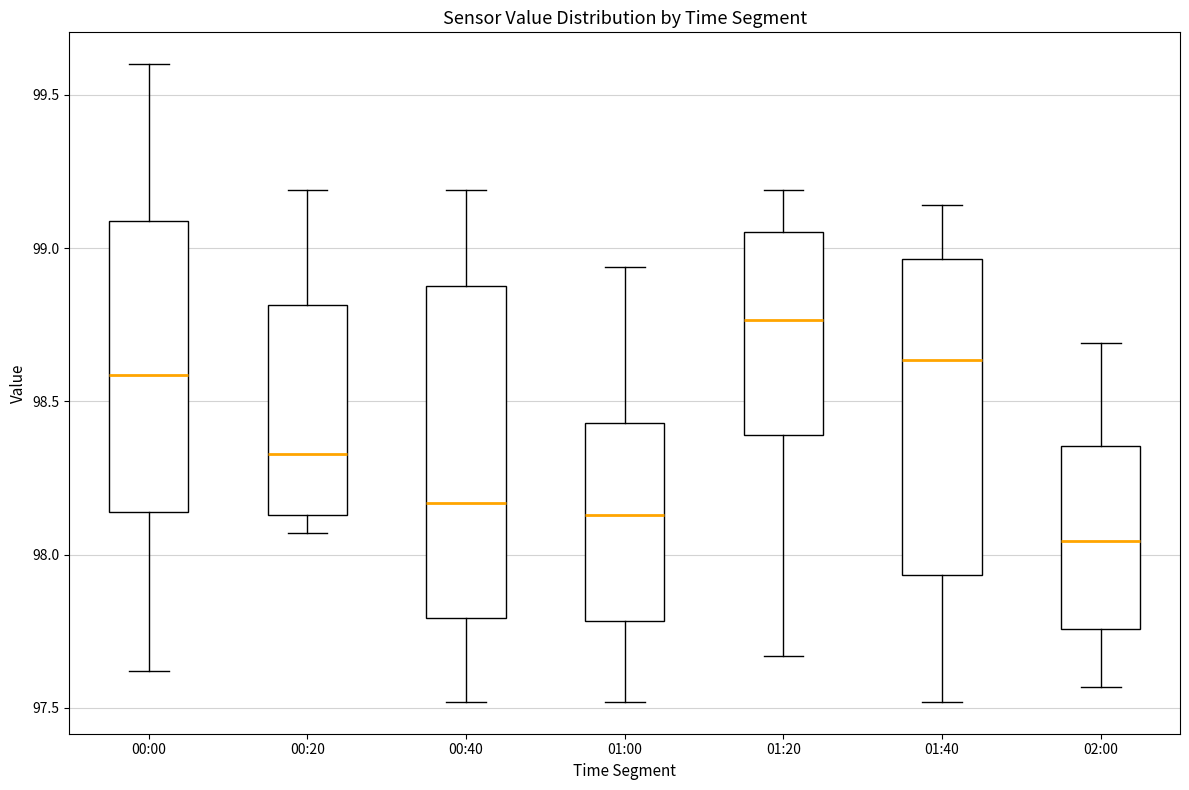

Where does the upper whisker of the box for 01:00 end on the y-axis? The values are not printed on the chart, so give them approximately, as read against the axis.

98.95